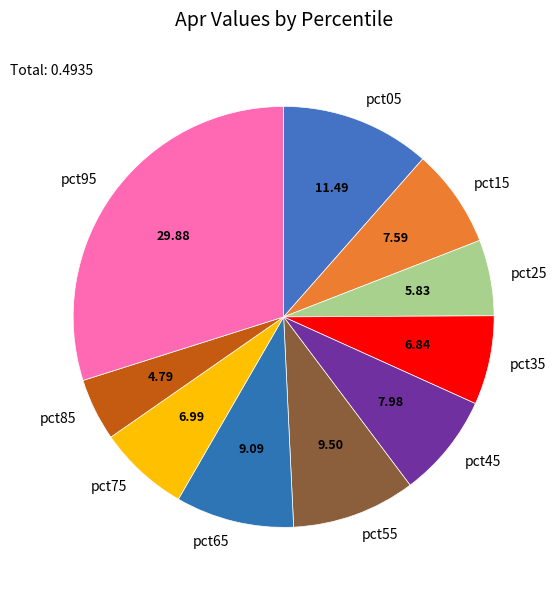

Combined, do pct15 and pct95 account for over 50%?

No